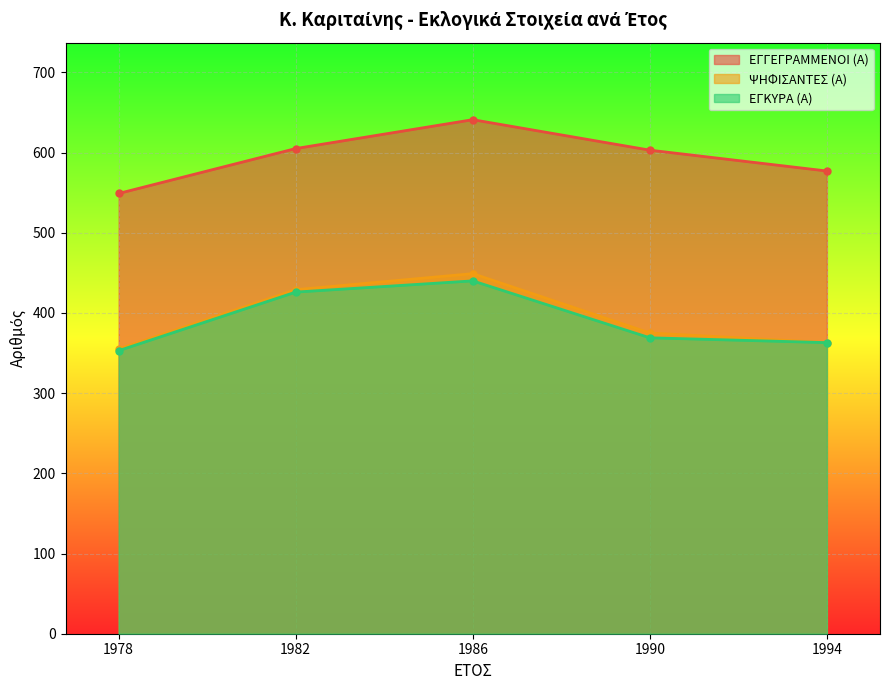

What is the sum of all ΕΓΓΕΓΡΑΜΜΕΝΟΙ (Α) values?

2975